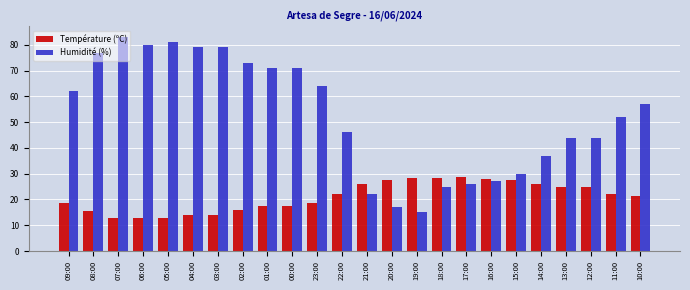

What is the difference between the maximum and second lowest values in the Humidité (%) series?

66.0